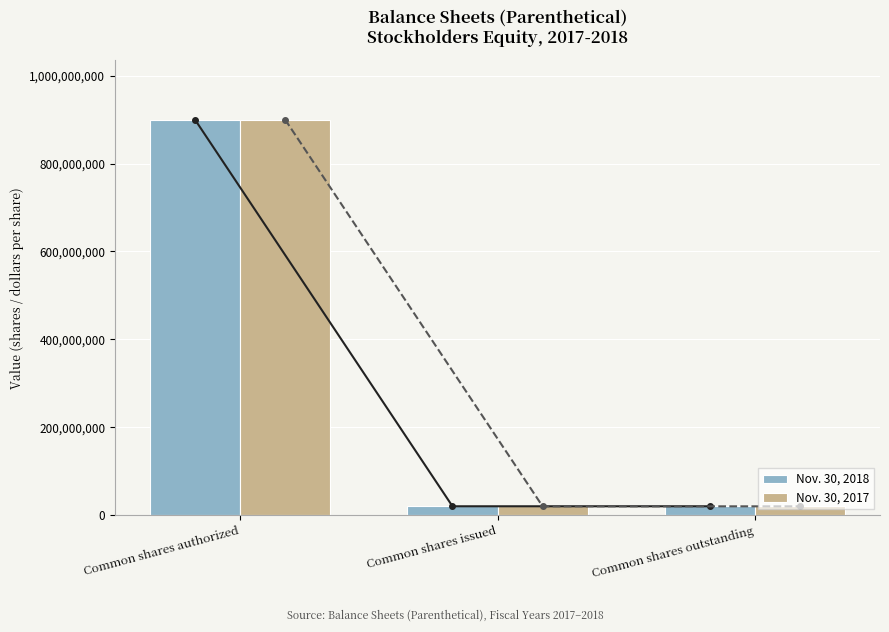

Are the bars grouped side by side (vs. stacked)?

Yes